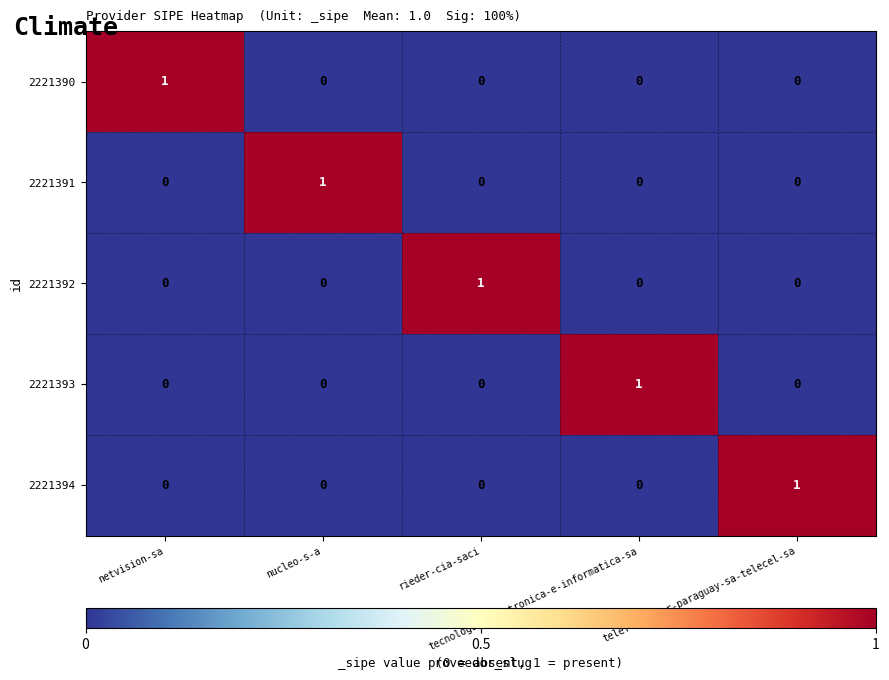

What is the total value across all series at nucleo-s-a?

1